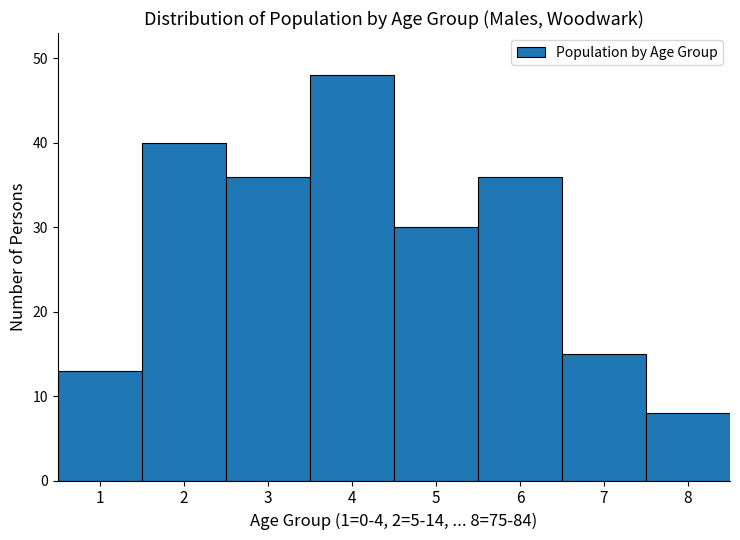

Reading left to right, transcribe all the data shown in this chart.

13	40	36	48	30	36	15	8